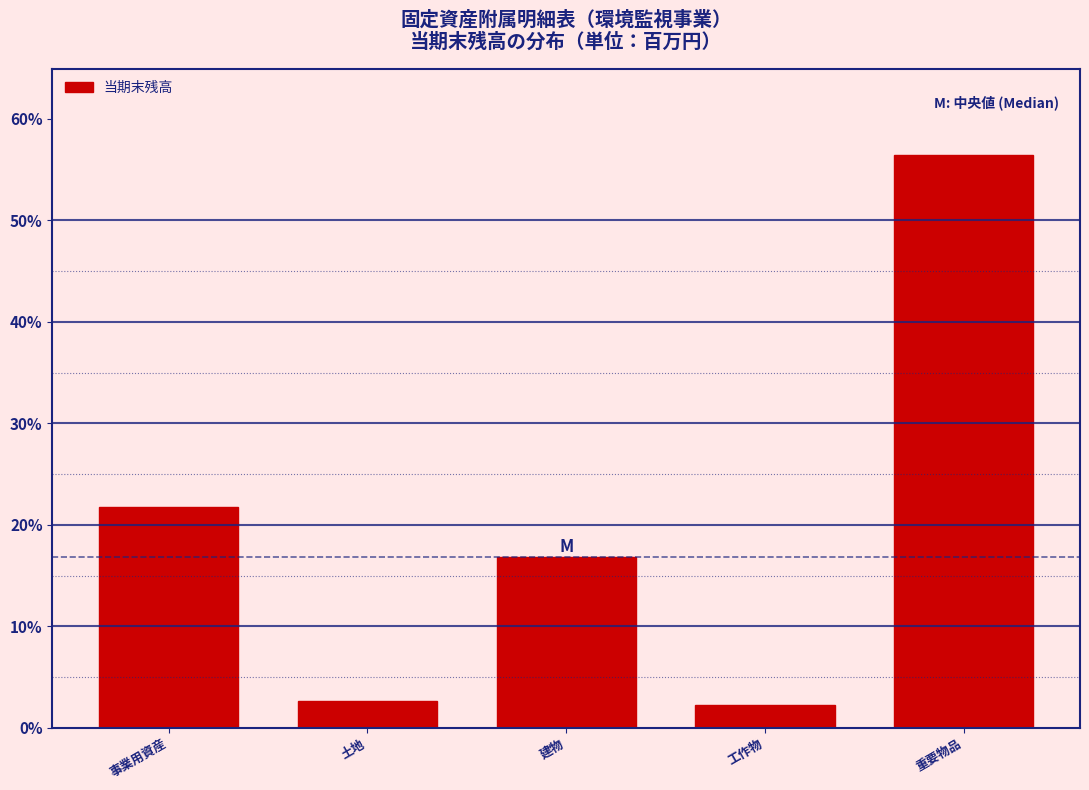

Reading left to right, extract all data points from this chart.

21.8	2.7	16.8	2.2	56.5